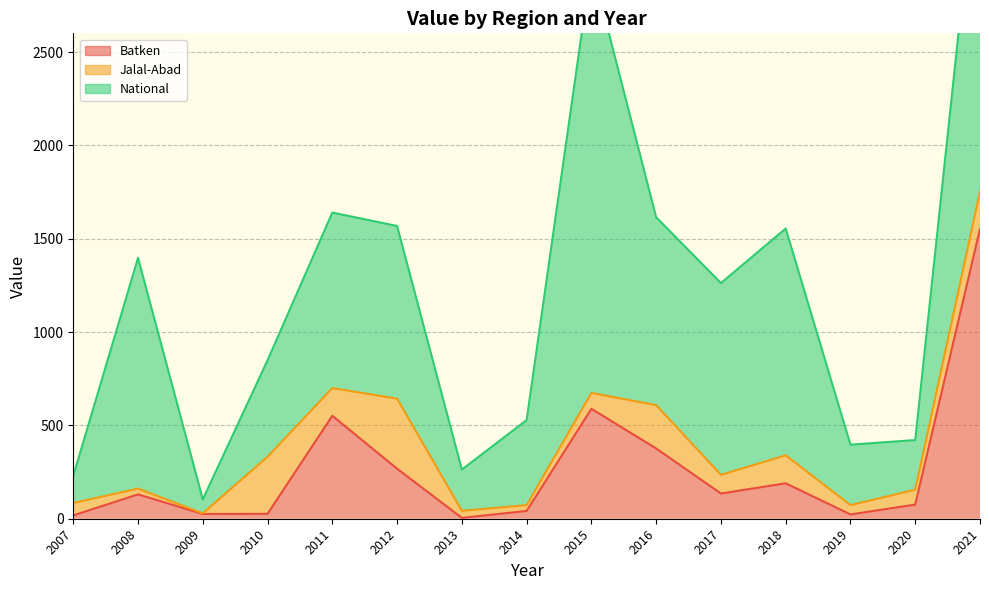

What is the average value of the Jalal-Abad series?

126.5